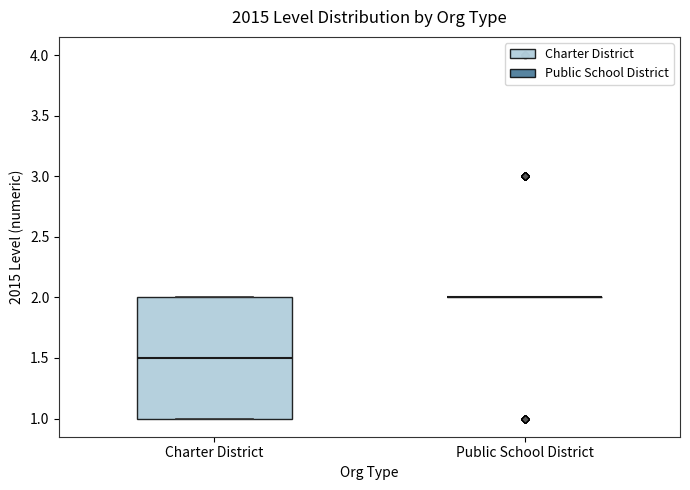

Which box is the tallest, from its lower edge to its upper edge?

Charter District